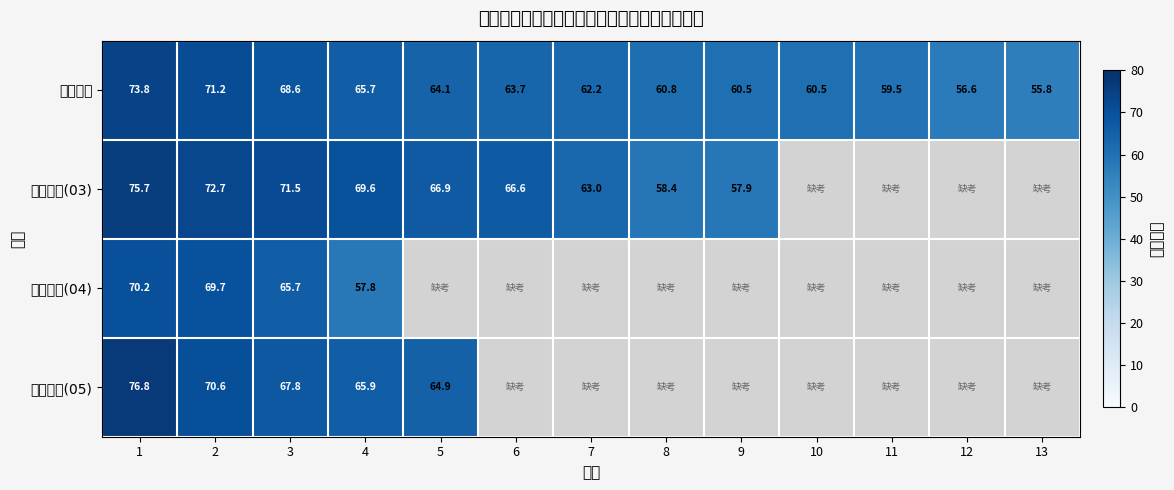

What is the sum of all 财务人员 values?

823.0